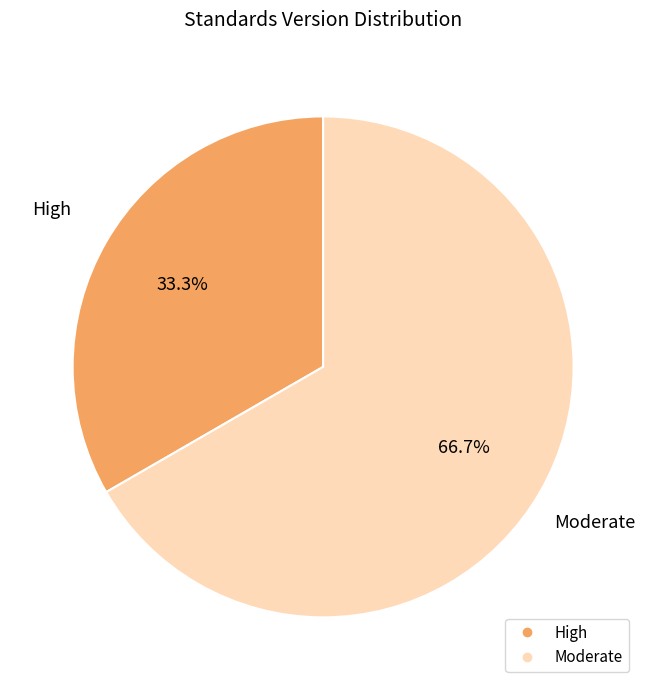

Is there a majority slice in this chart?

Yes